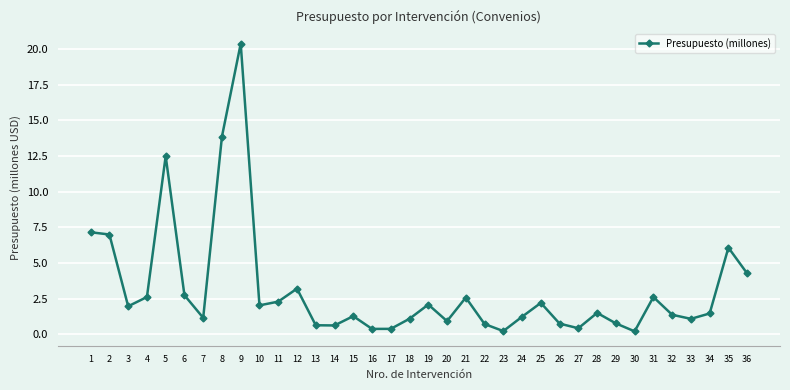

What is the value of the 28th point from the left?

1.5